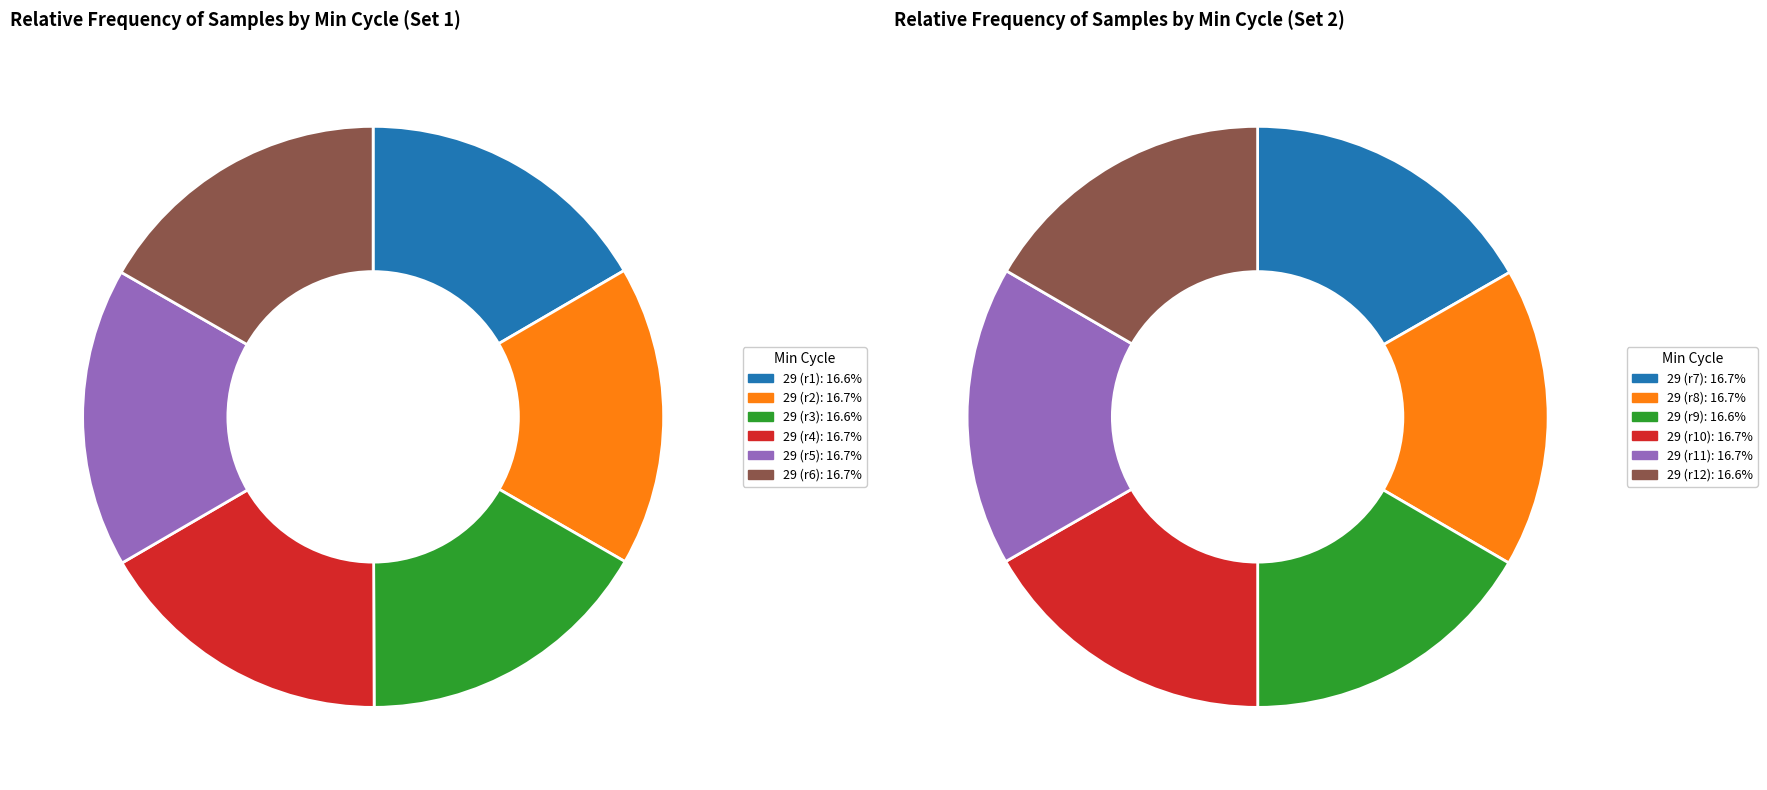

Is Min_cycle=30 the majority of the pie?

No